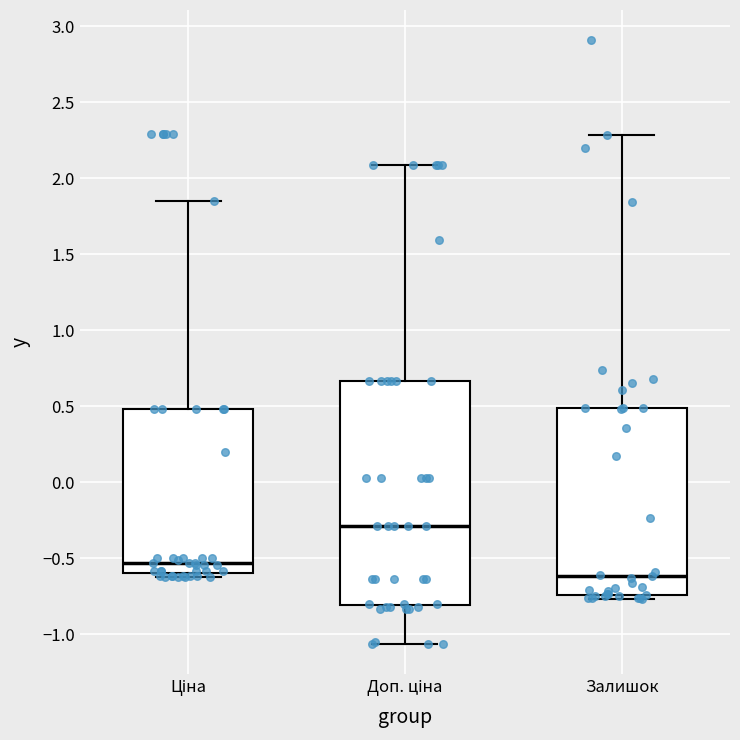

Comparing the boxes themselves (not the whiskers), which one is the tallest?

Доп. ціна